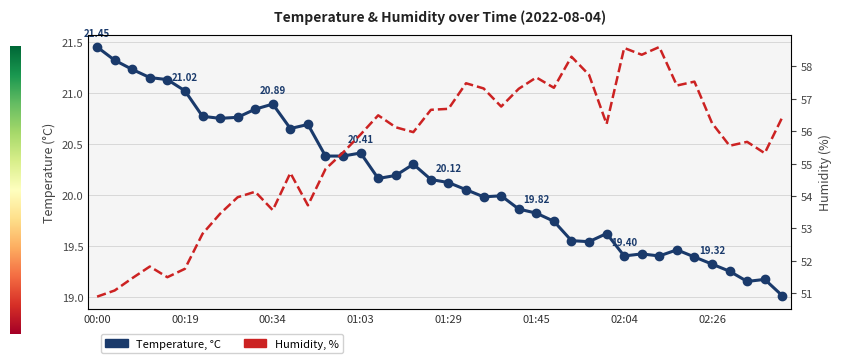

Read the Humidity, % value at 01:45.

57.7